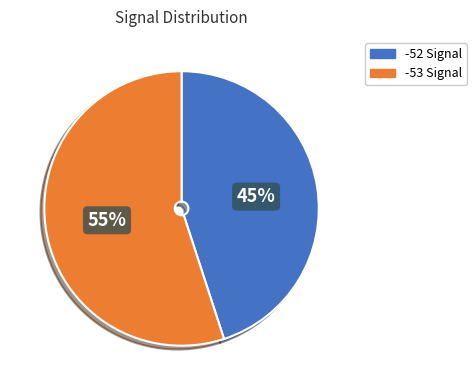

How many segments does this pie chart have?

2